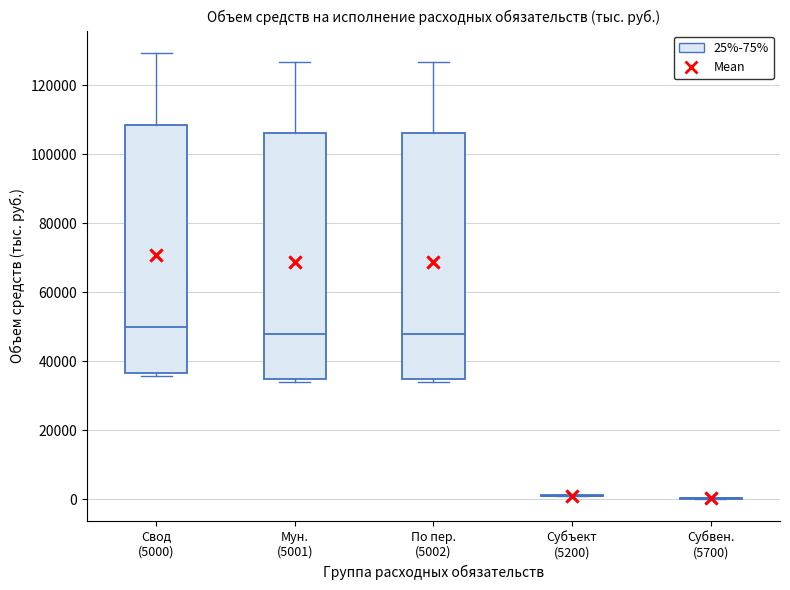

Reading left to right, transcribe this box plot: for each box, give where its median line is, the range the box spans, and where its two whiskers end, as read against the y-axis. The values are not printed on the chart, so give them approximately, as read against the axis.

Свод (5000): median 50000, box 36000 to 108000, whiskers 36000 (just below the box's lower edge) to 130000
Мун. (5001): median 48000, box 34000 to 106000, whiskers 34000 (just below the box's lower edge) to 126000
По пер. (5002): median 48000, box 34000 to 106000, whiskers 34000 (just below the box's lower edge) to 126000
Субъект (5200): box collapsed to a line at 0, whiskers 0 to 2000
Субвен. (5700): box collapsed to a line at 0, whiskers 0 to 0